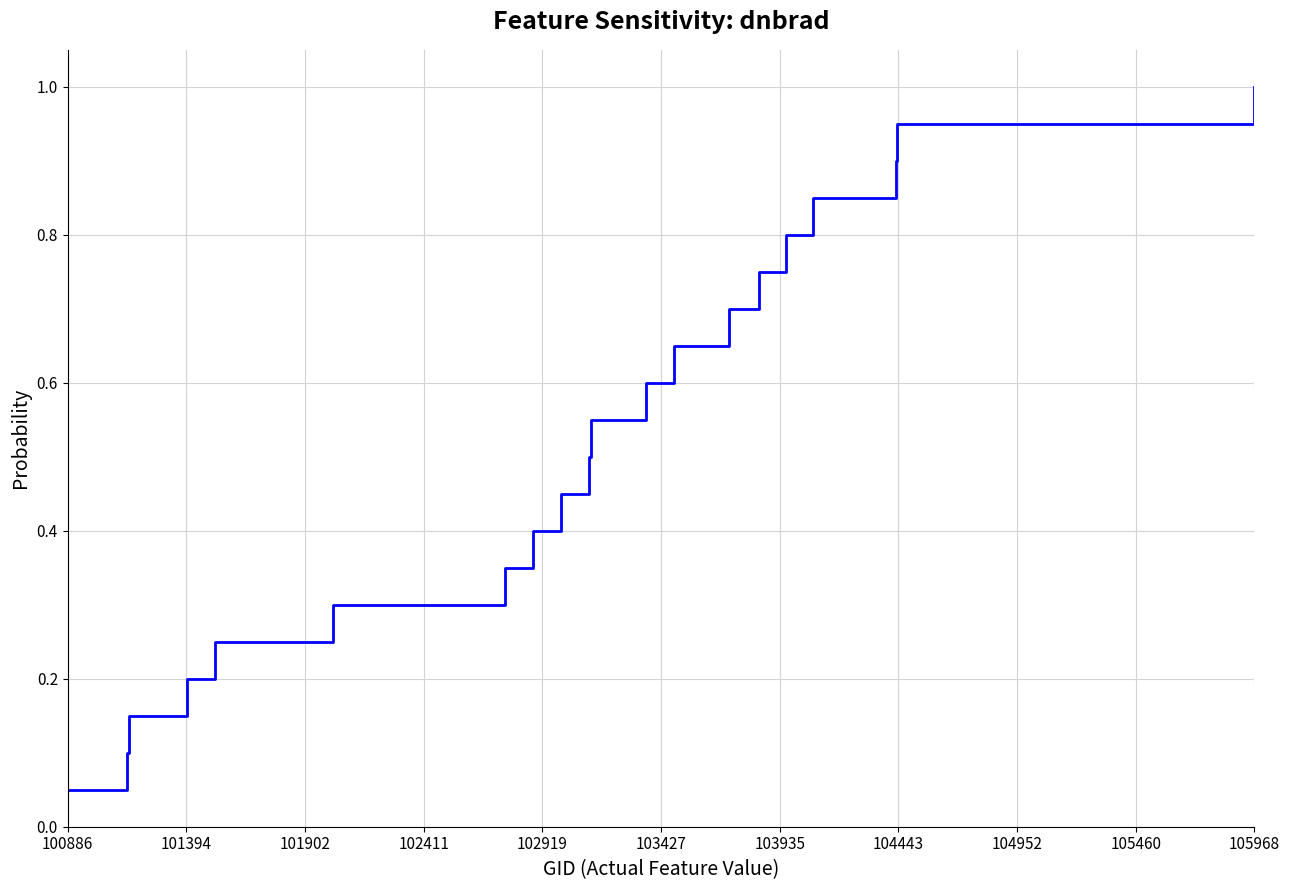

What is the difference between the second highest and second lowest values?

0.8